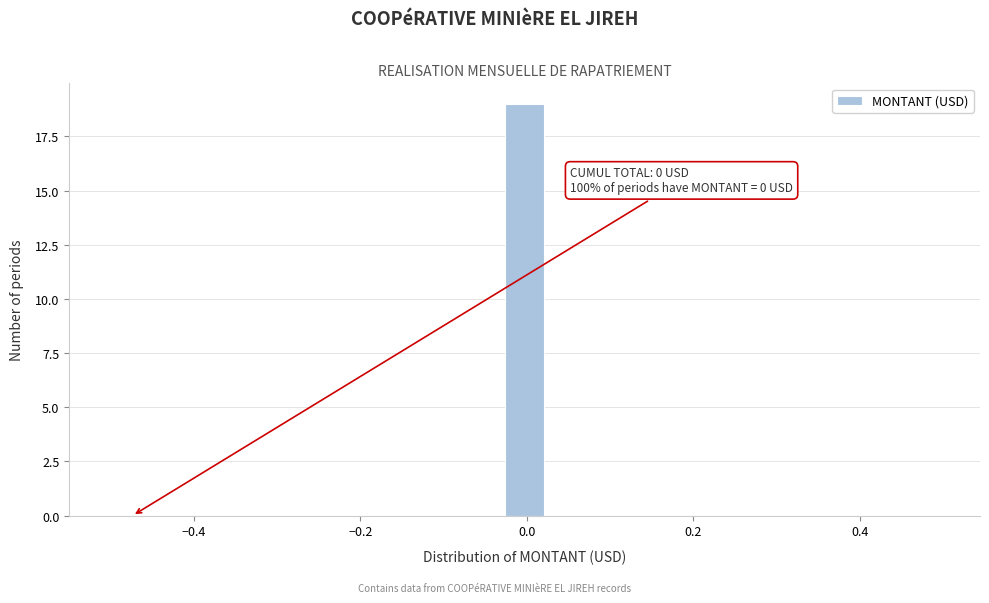

Read against the x-axis, roughly where is the centre of the tallest bar?

0.00